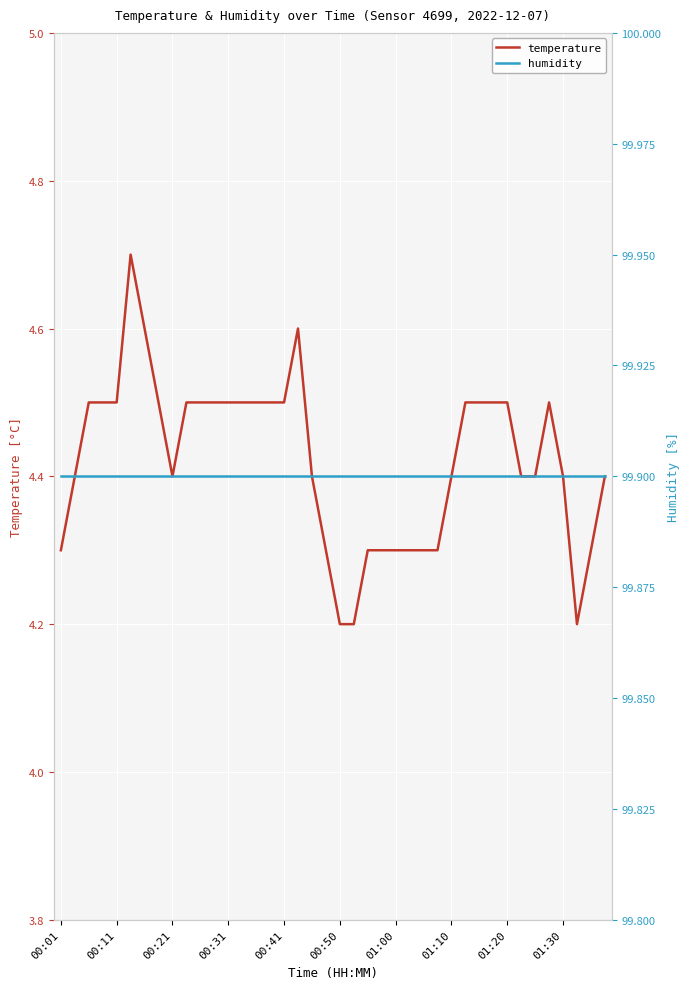

What is the total value across all series at 10?

104.4